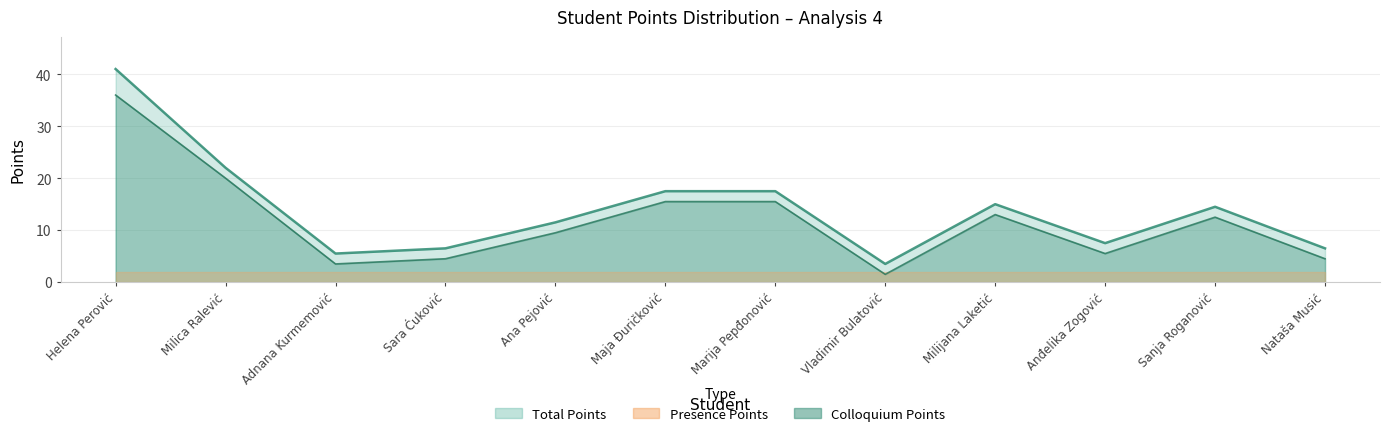

What is the label of the 7th point from the right?

Maja Đuričković